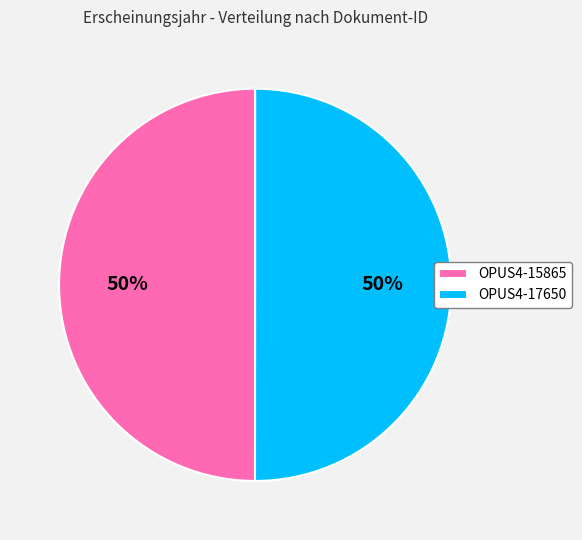

Count the number of slices in the pie.

2